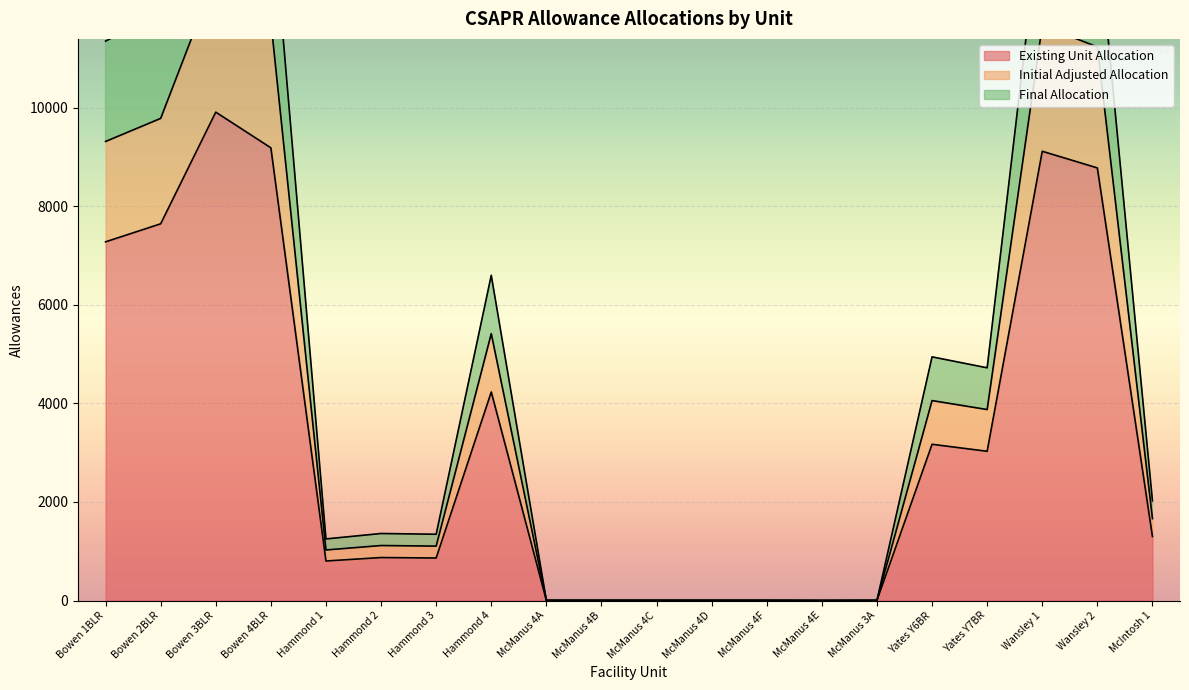

True or false: Final Allocation has a value of 1 at McManus 4E.

True